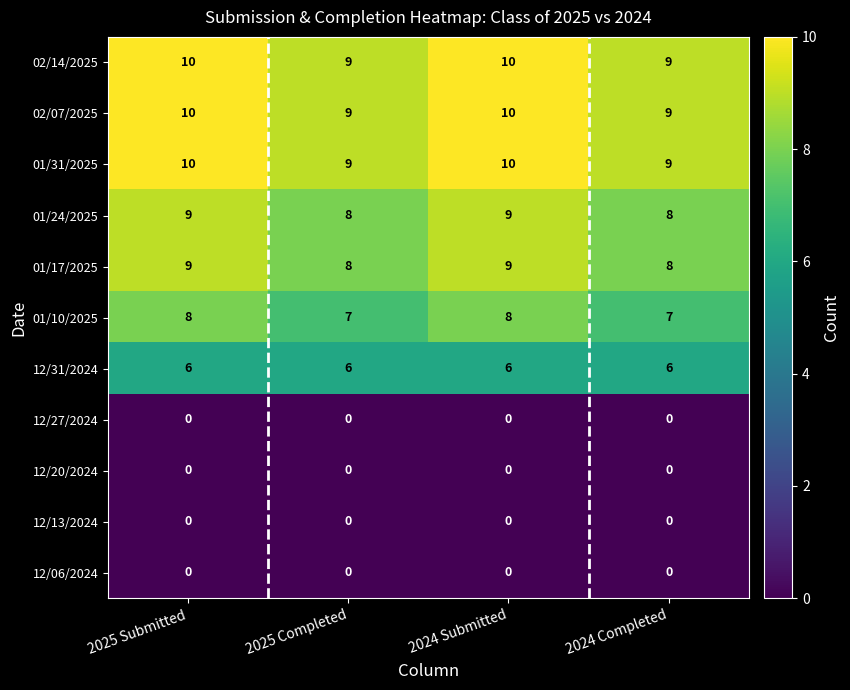

The 02/14/2025 series shows 10 at 2024 Submitted. True or false?

True